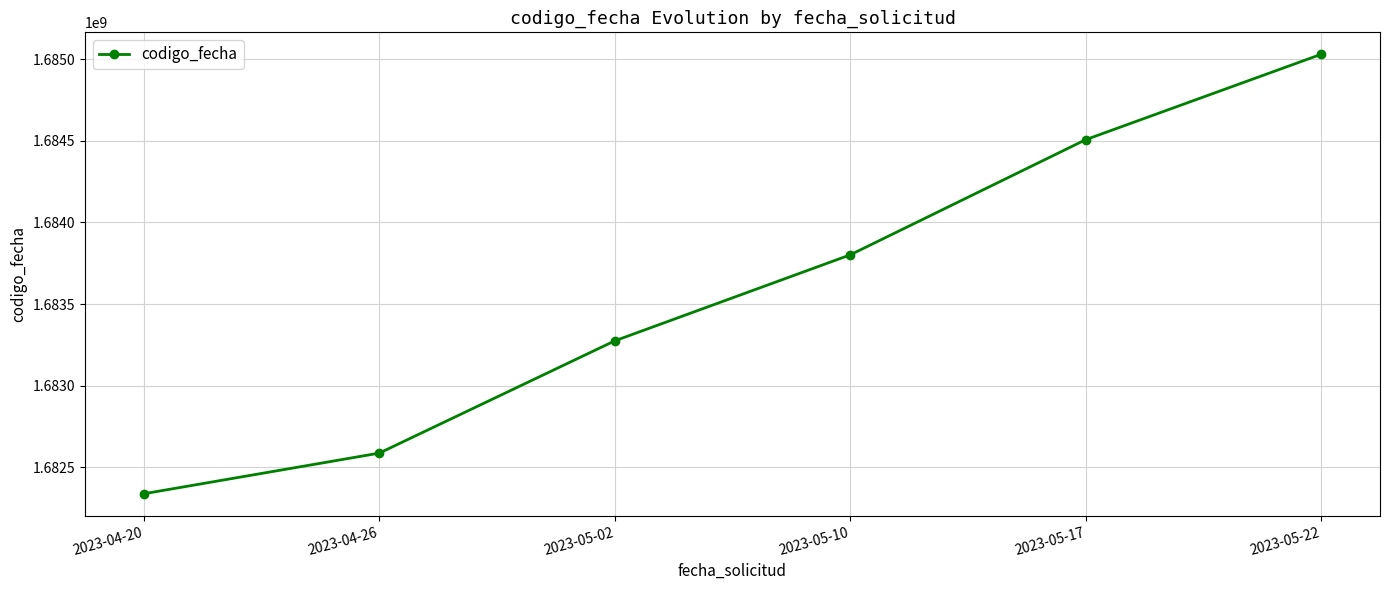

True or false: the data has more than 0 interior local peaks.

False